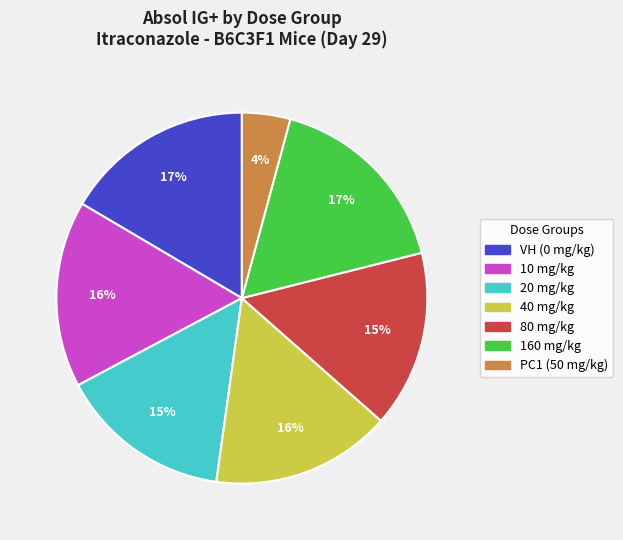

Does 40 mg/kg represent more than half of the total?

No